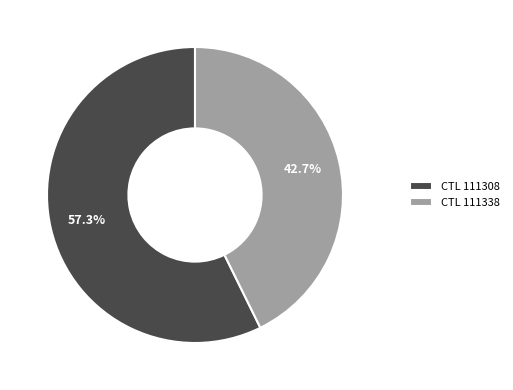

Which slice is the largest?

CTL 111308